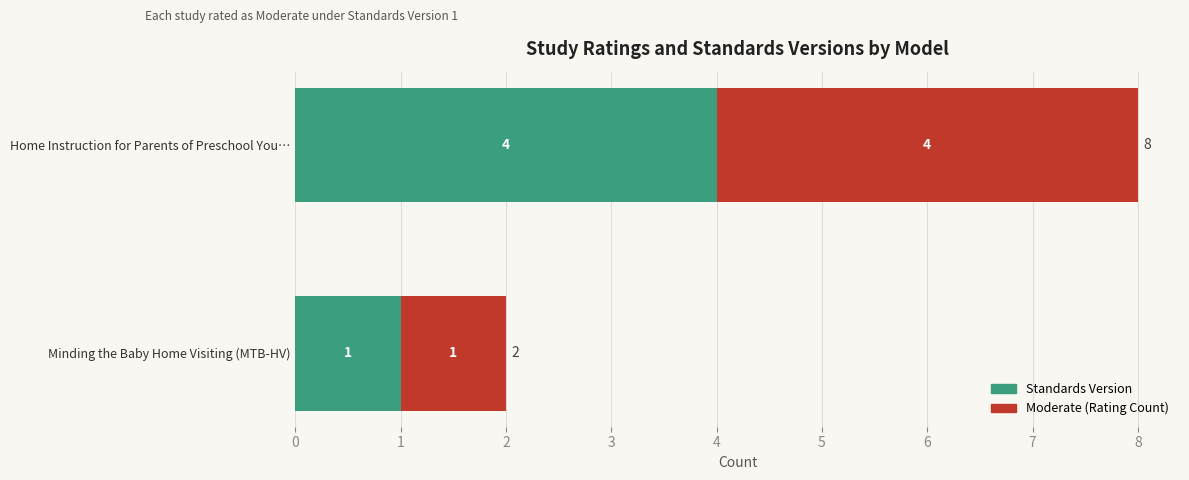

What is the lowest value of the Standards Version series?

1